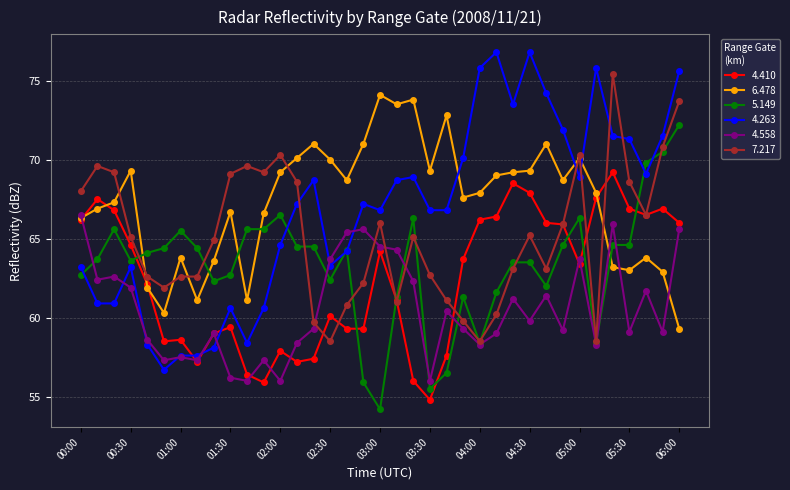

Reading left to right, extract all data points from this chart.

4.410: 66.2	67.5	66.8	64.6	62.1	58.5	58.6	57.2	59.0	59.4	56.4	55.9	57.9	57.2	57.4	60.1	59.3	59.3	64.2	61.1	56.0	54.8	57.6	63.7	66.2	66.4	68.5	67.9	66.0	65.9	63.4	67.6	69.2	66.9	66.5	66.9	66.0
6.478: 66.3	66.9	67.3	69.3	61.9	60.3	63.8	61.1	63.6	66.7	61.1	66.6	69.2	70.1	71.0	70.0	68.7	71.0	74.1	73.5	73.8	69.3	72.8	67.6	67.9	69.0	69.2	69.3	71.0	68.7	70.1	67.9	63.2	63.0	63.8	62.9	59.3
5.149: 62.7	63.7	65.6	63.6	64.1	64.4	65.5	64.4	62.3	62.7	65.6	65.6	66.5	64.5	64.5	62.4	64.3	55.9	54.2	61.3	66.3	55.5	56.5	61.3	58.4	61.6	63.5	63.5	62.0	64.6	66.3	58.4	64.6	64.6	69.8	70.5	72.2
4.263: 63.2	60.9	60.9	63.2	58.3	56.7	57.6	57.6	58.1	60.6	58.4	60.6	64.6	67.2	68.7	63.3	64.2	67.2	66.8	68.7	68.9	66.8	66.8	70.1	75.8	76.8	73.5	76.8	74.2	71.9	68.9	75.8	71.5	71.3	69.1	71.5	75.6
4.558: 66.5	62.4	62.6	61.9	58.6	57.3	57.5	57.3	59.0	56.2	56.0	57.3	56.0	58.4	59.3	63.7	65.4	65.6	64.5	64.3	62.3	56.0	60.4	59.3	58.3	59.0	61.2	59.8	61.4	59.2	63.7	58.3	65.9	59.1	61.7	59.1	65.6
7.217: 68.0	69.6	69.2	65.1	62.6	61.9	62.6	62.6	64.9	69.1	69.6	69.2	70.3	68.6	59.7	58.5	60.8	62.2	66.0	61.0	65.1	62.7	61.1	59.8	58.5	60.2	63.1	65.2	63.1	65.9	70.3	58.5	75.4	68.6	66.5	70.8	73.7